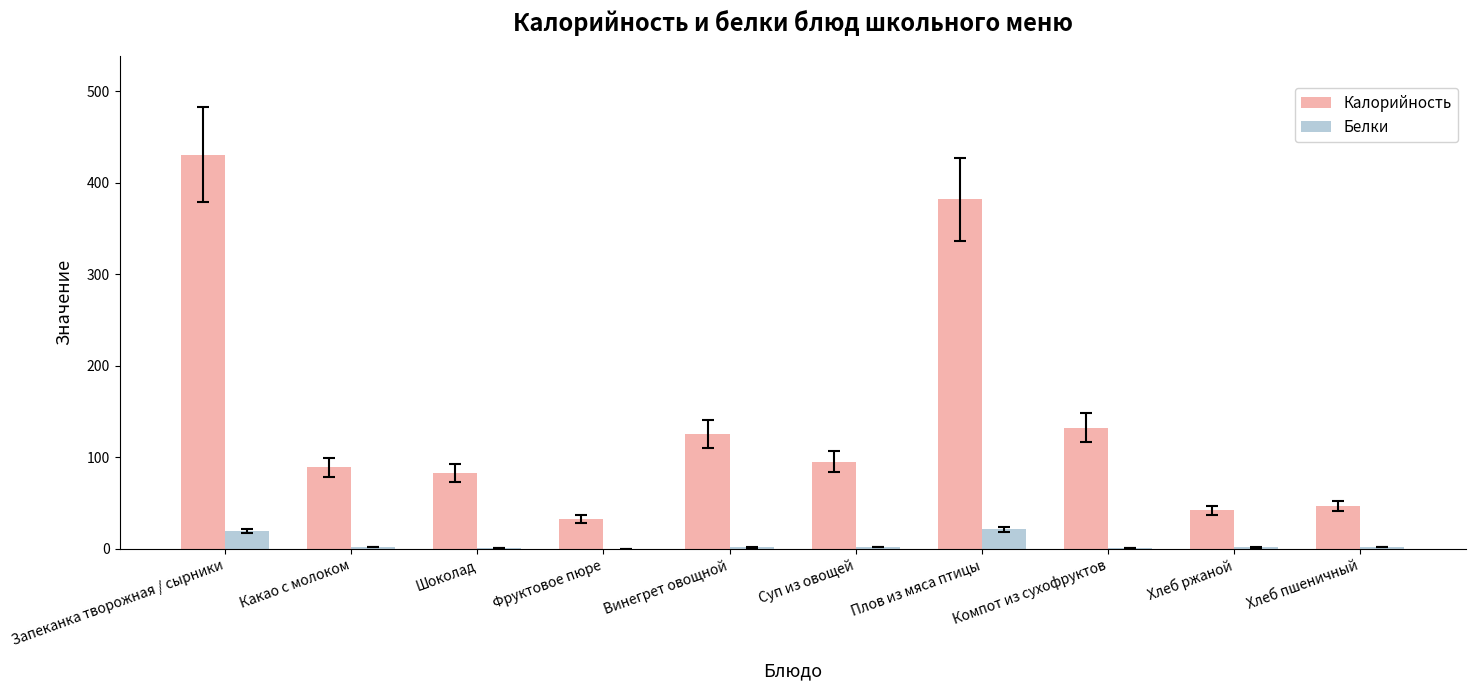

Is the value of Калорийность at Запеканка творожная / сырники greater than the value of Белки at Шоколад?

Yes